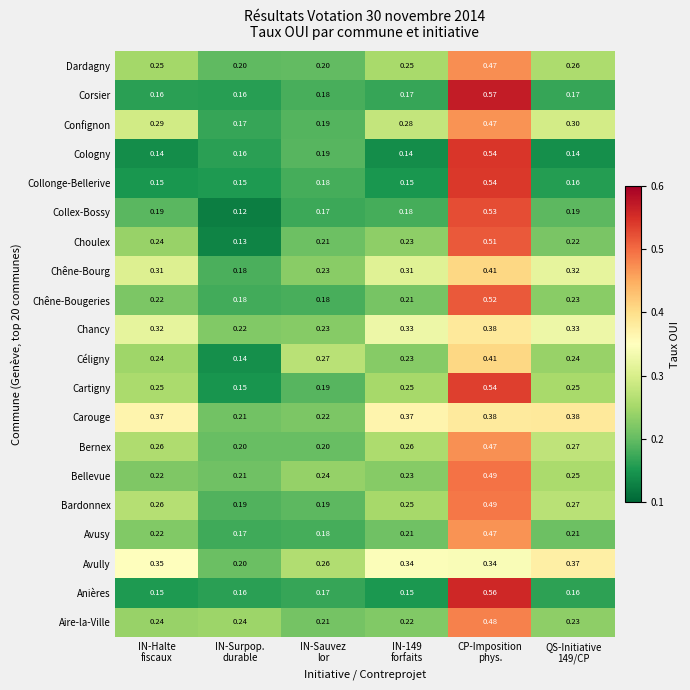

How many series are shown in this chart?

20